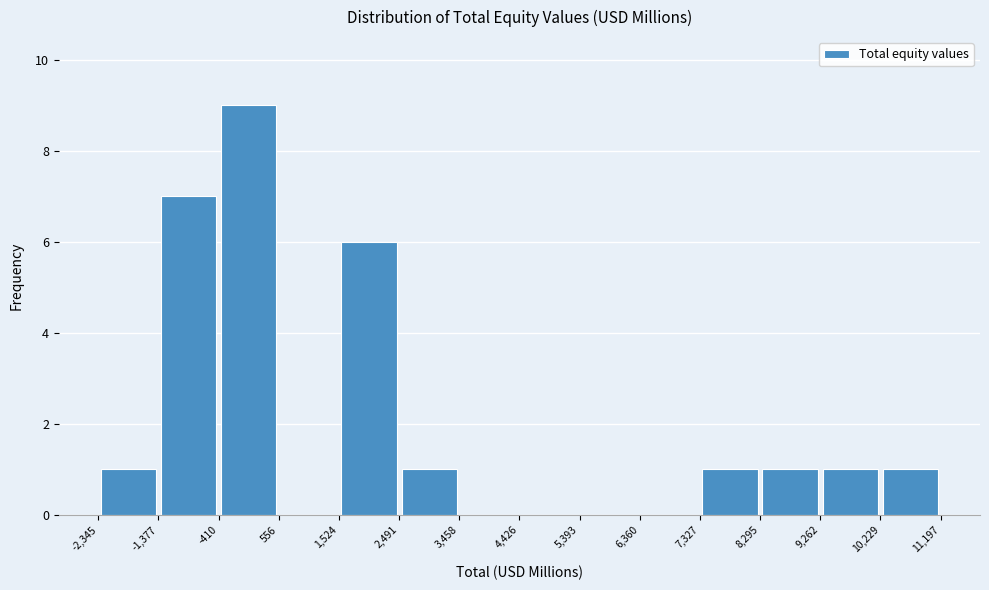

How tall is the bar that spans 2,491 to 3,458 on the x-axis? The values are not printed on the chart, so give them approximately, as read against the axis.

1